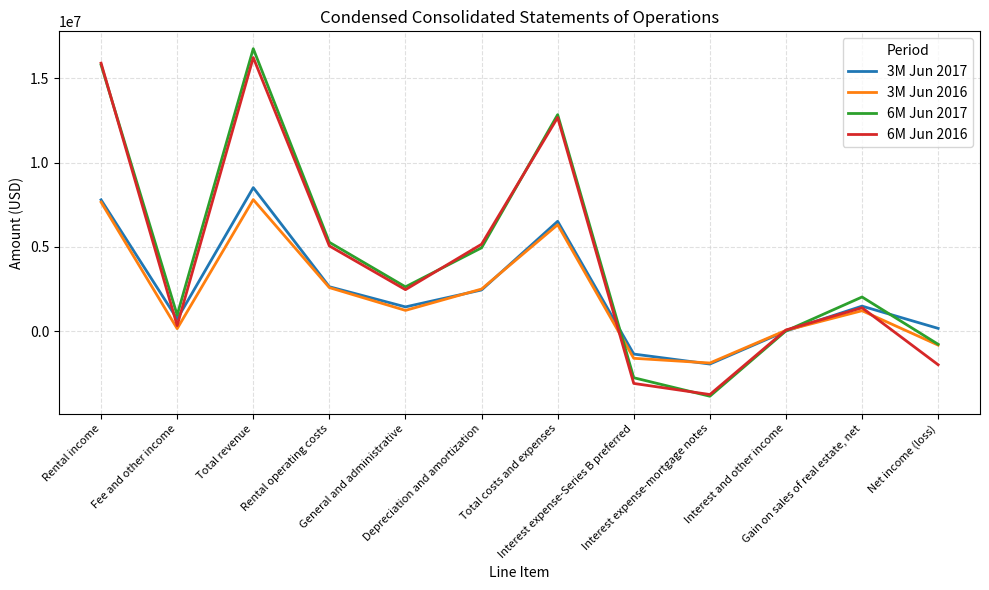

At which category does the chart reach its peak across all series?

Total revenue